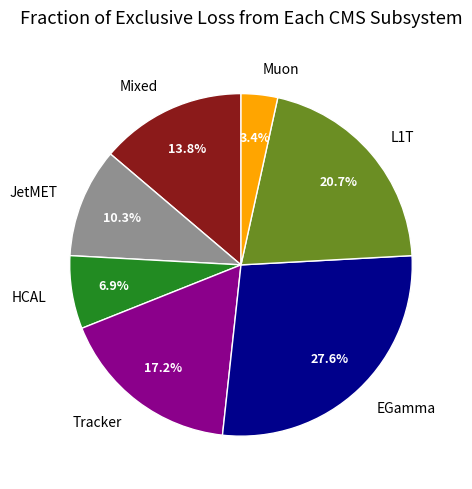

Combined, what portion of the pie is Tracker and L1T?

37.9%